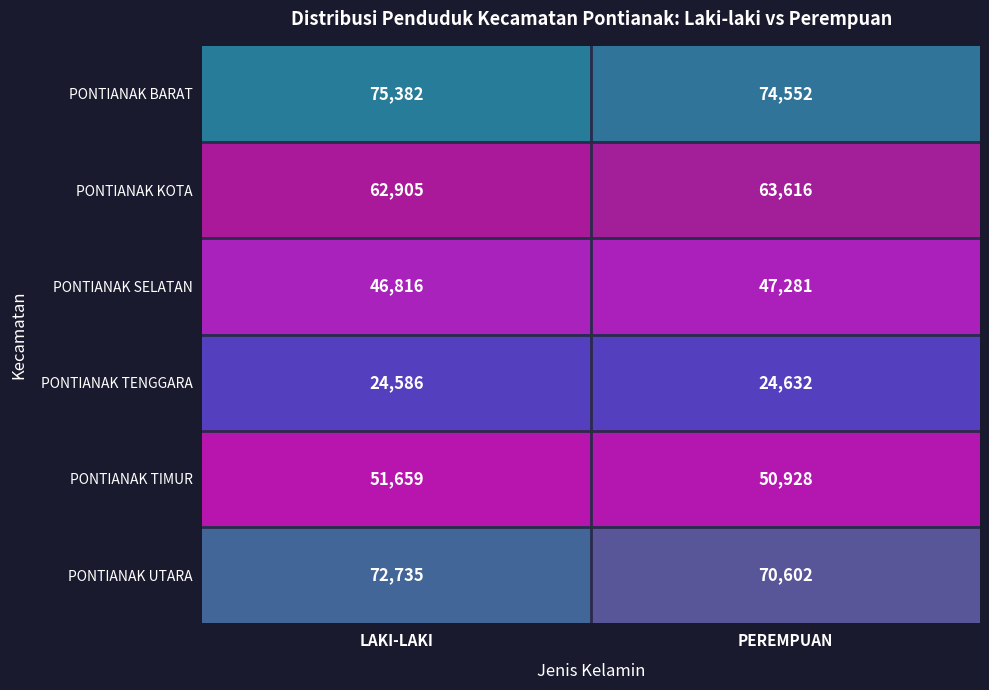

The value of PONTIANAK UTARA at PEREMPUAN is 41438. True or false?

False